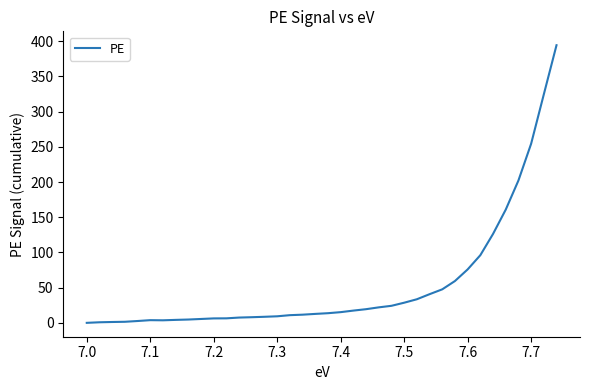

What is the greatest value displayed?

394.4